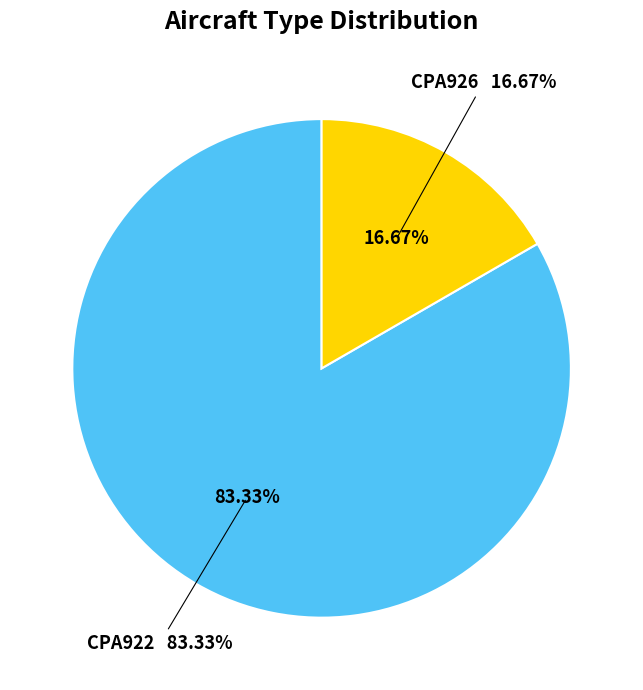

How many slices are in this pie chart?

2